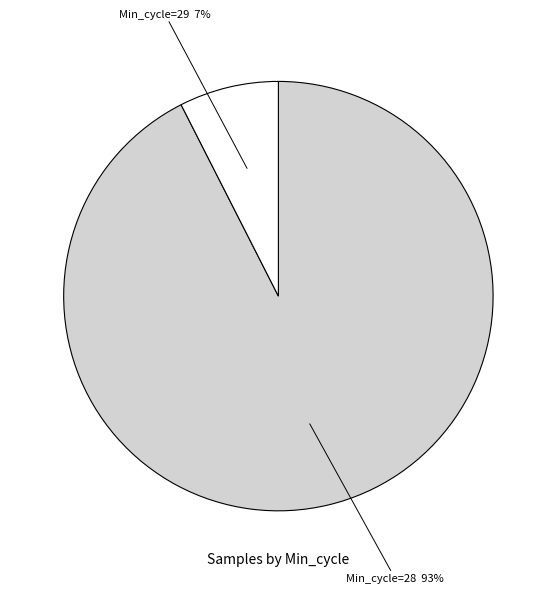

To the nearest percent, what is the average slice percentage?

50%